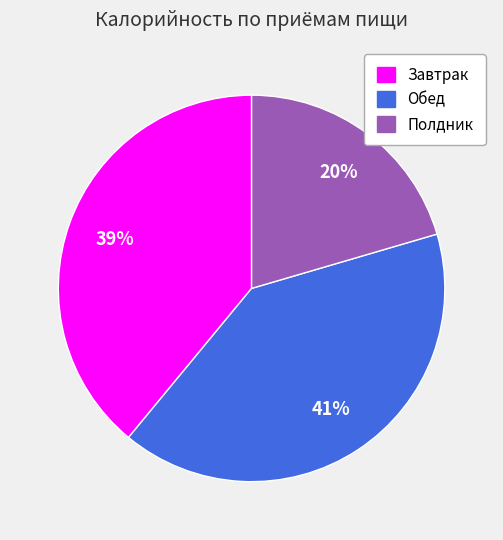

Does any single category account for the majority?

No